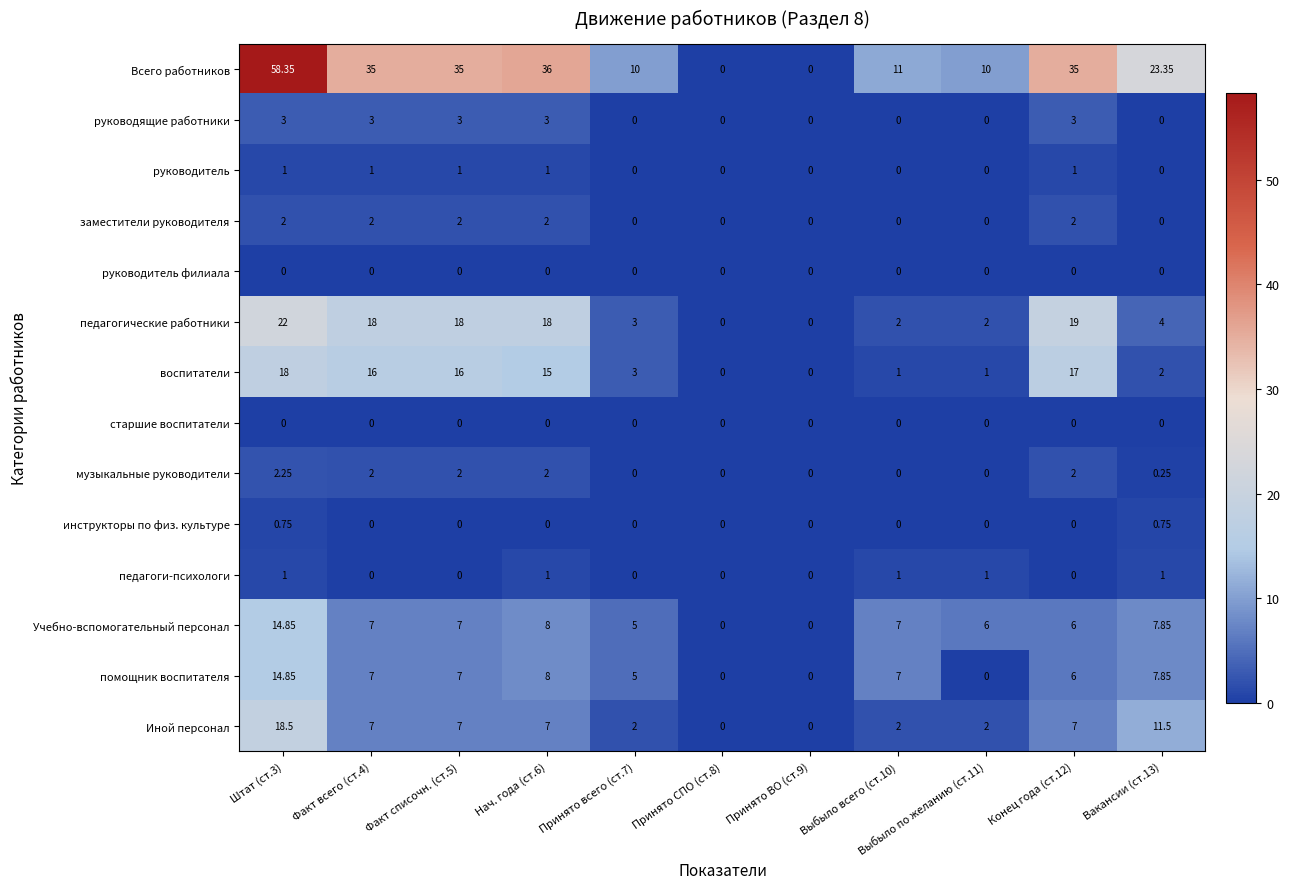

Which series has the largest total across all categories?

Всего работников